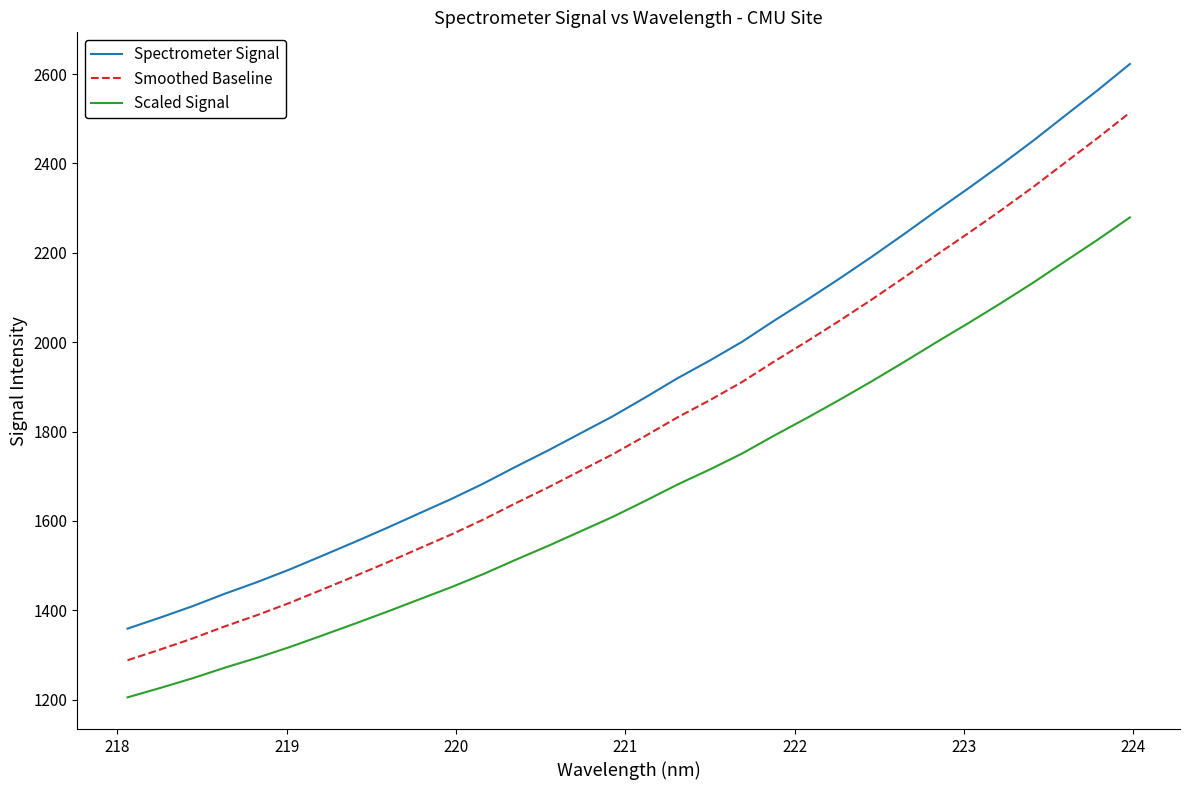

Count the number of categories in the chart.

32